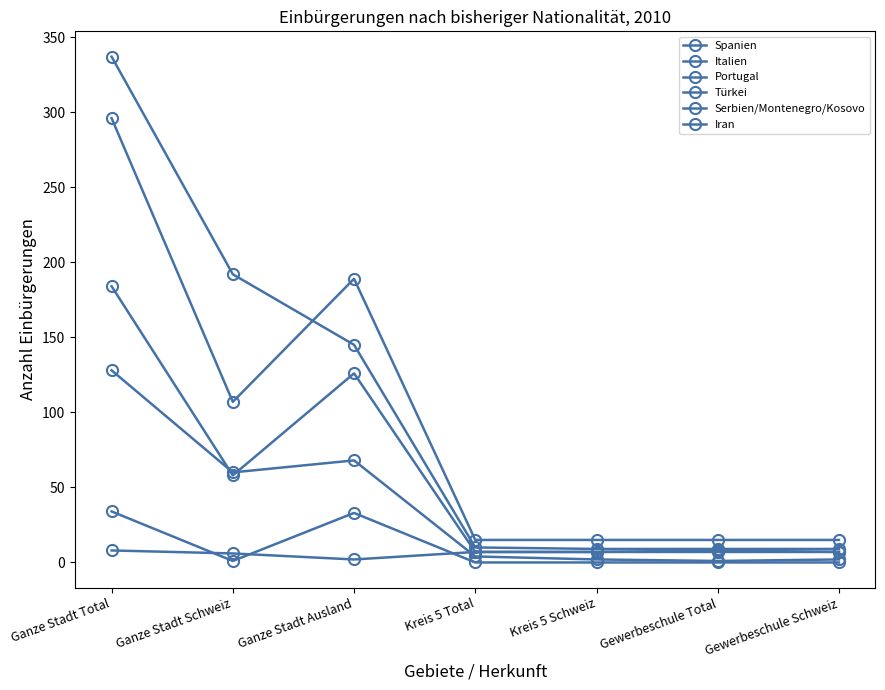

Between Ganze Stadt Schweiz and Gewerbeschule Total, which series saw the biggest shift?

Italien